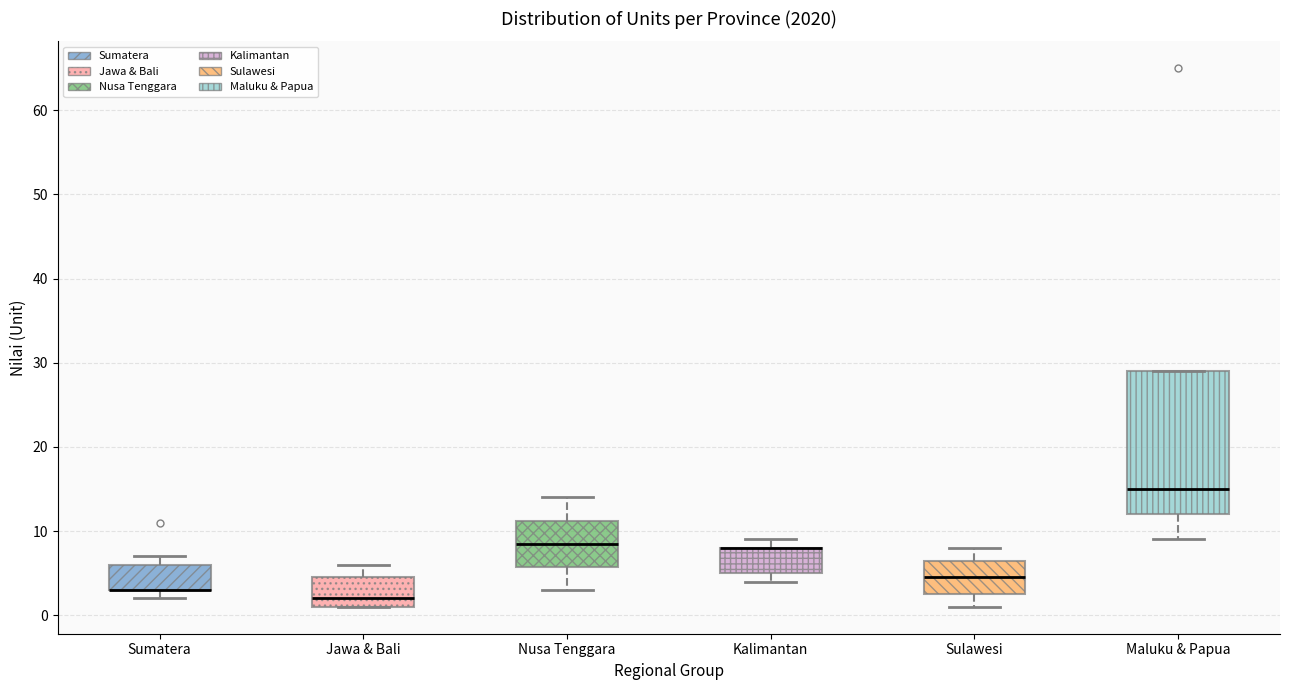

Where does the median line of the box for Jawa & Bali sit on the y-axis? The values are not printed on the chart, so give them approximately, as read against the axis.

2